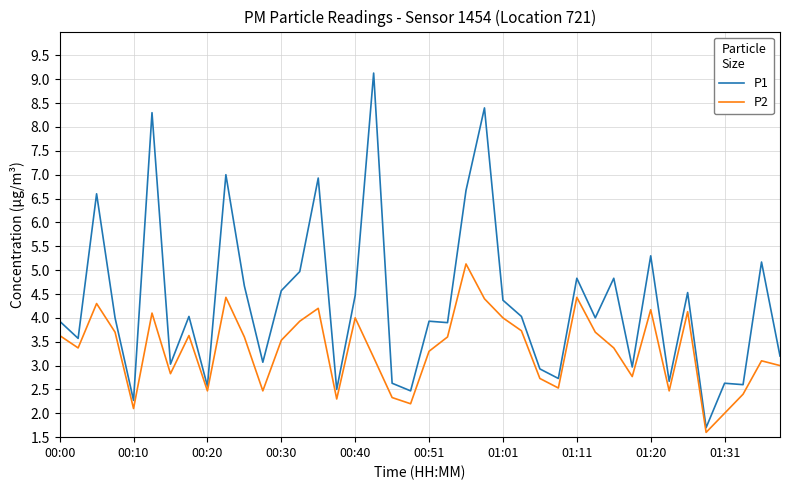

What is the difference between the maximum and minimum values in the P1 series?

7.4